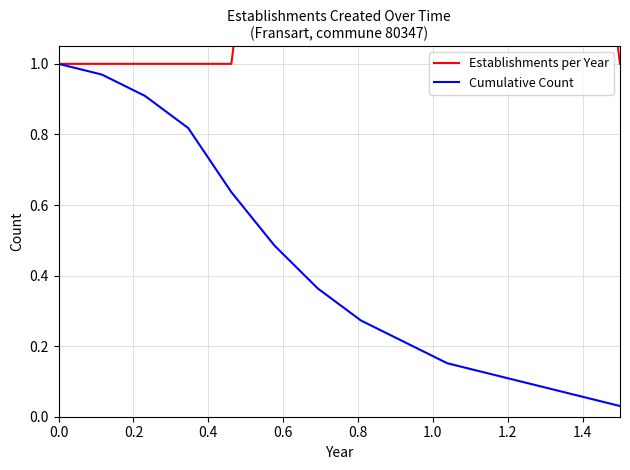

List the series in order of their overall mean, highest first.

Establishments per Year, Cumulative Count